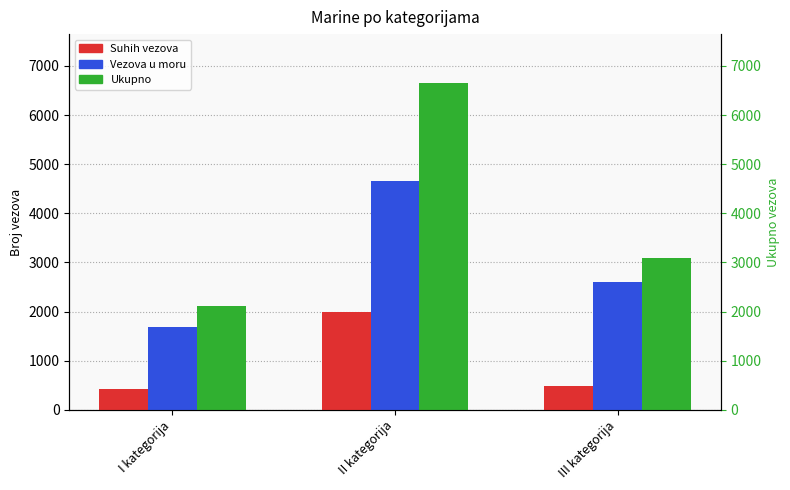

Between I kategorija and II kategorija, which series saw the biggest shift?

Ukupno